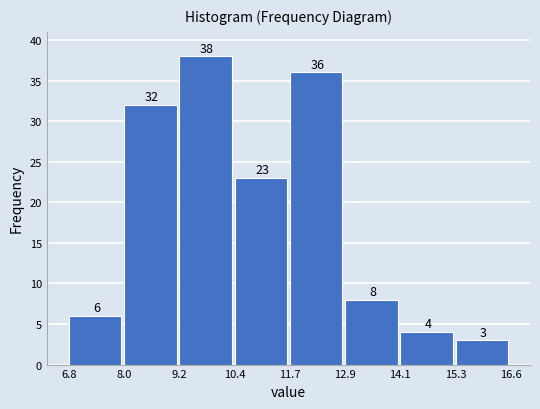

Over which range of the x-axis is the bar tallest?

9.2 to 10.4